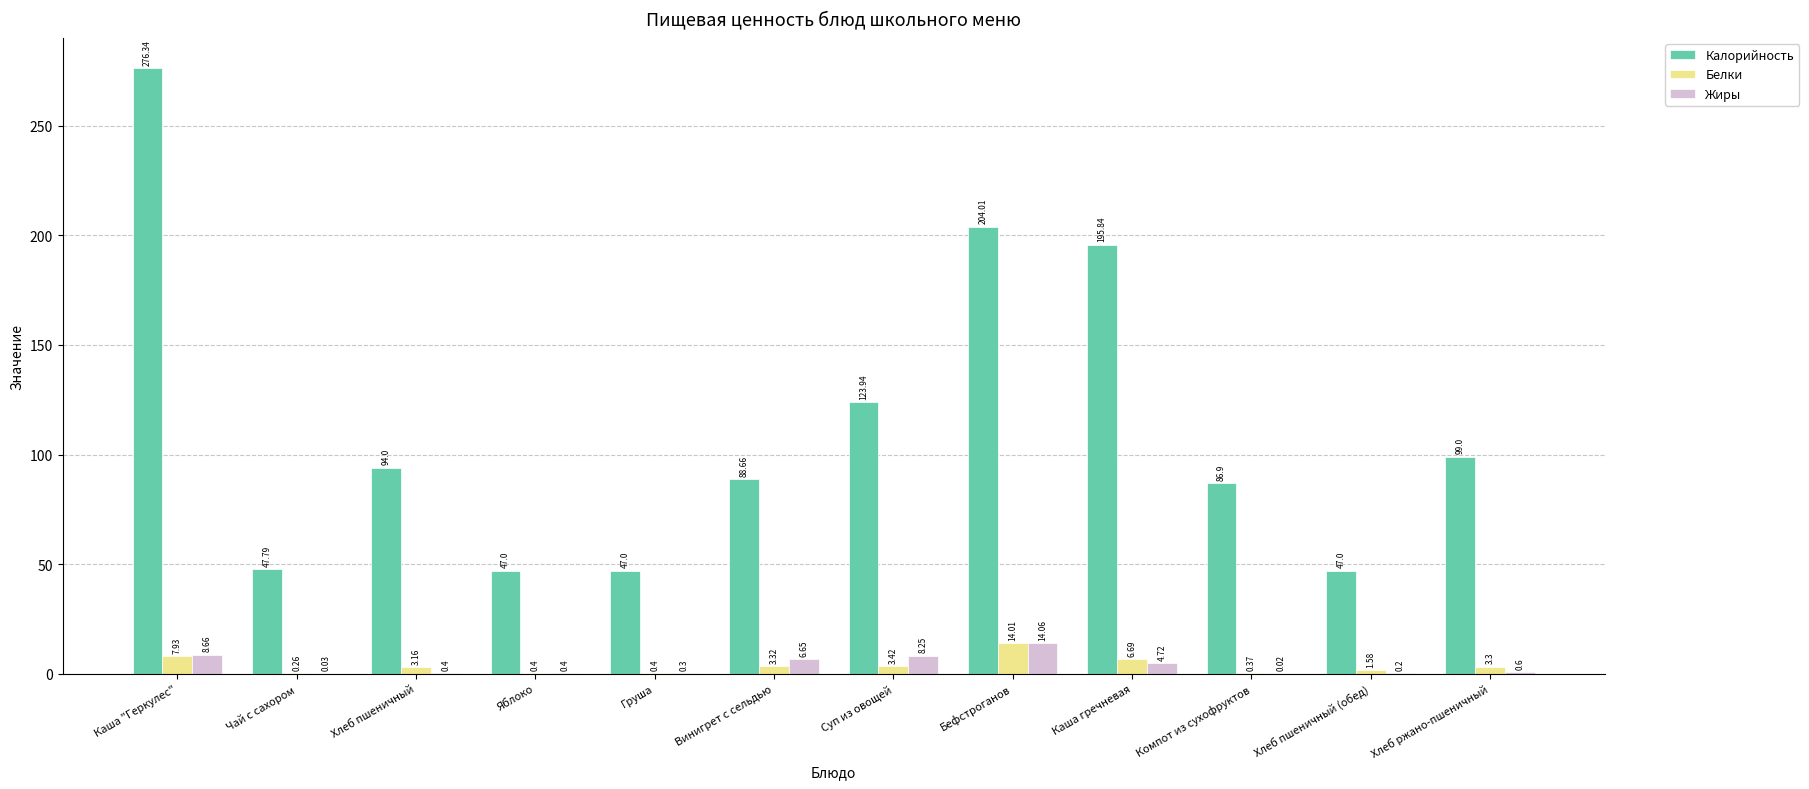

What is the sum of all Калорийность values?

1357.5